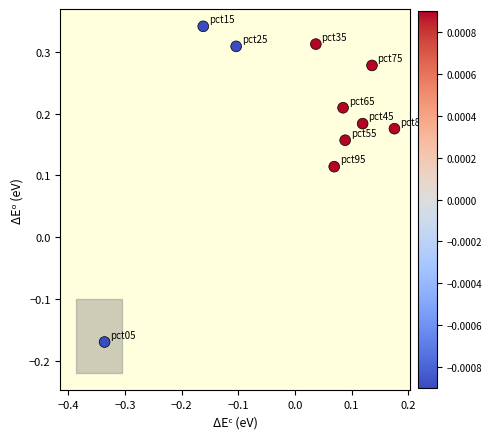

What is the range of X values (max minus min)?

0.5